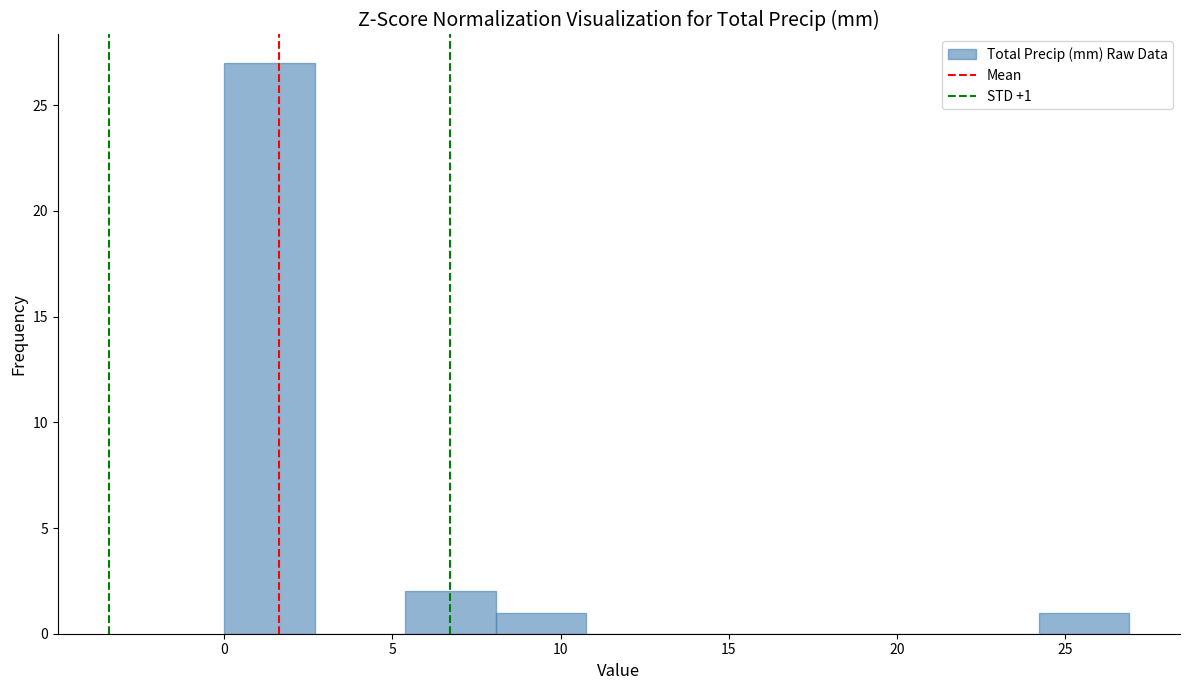

Which range on the x-axis has the tallest bar?

0.0 to 2.5